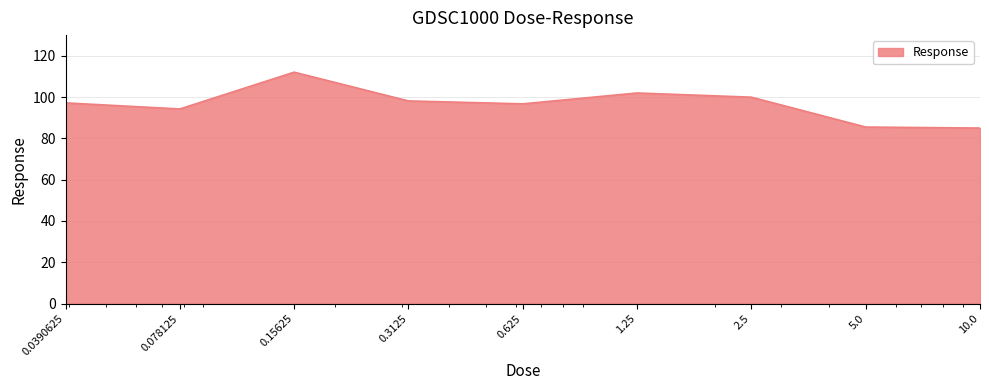

What is the difference between the maximum and minimum values?

27.1